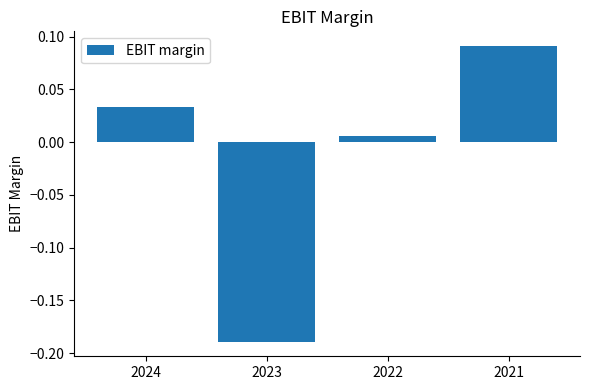

What is the change in value from 2023 to 2021?

+0.3